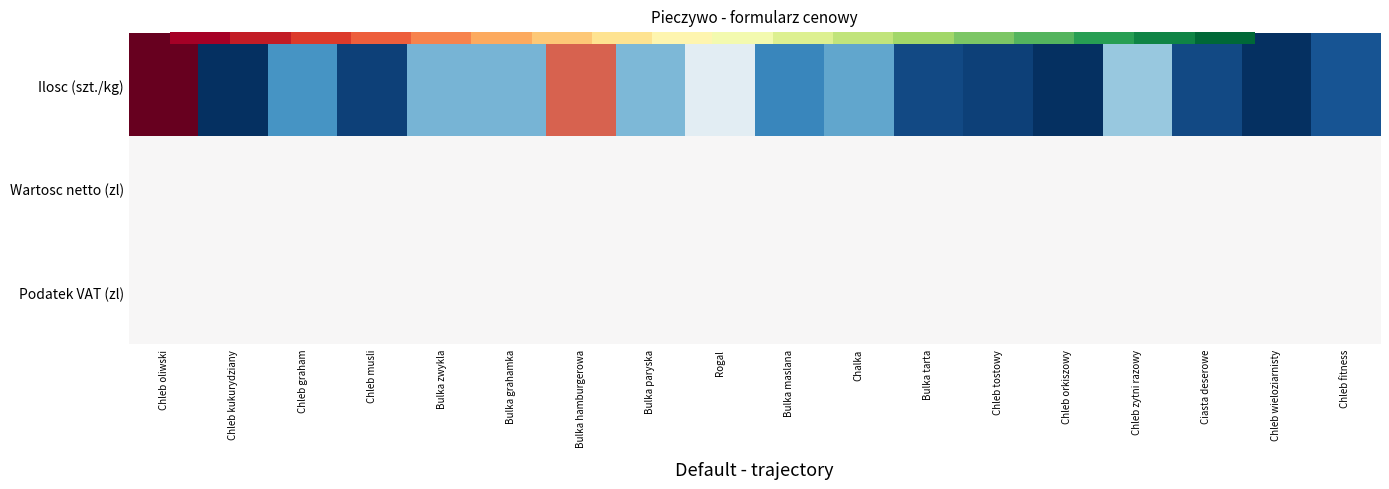

Which label corresponds to the largest value in the chart?

Chleb oliwski